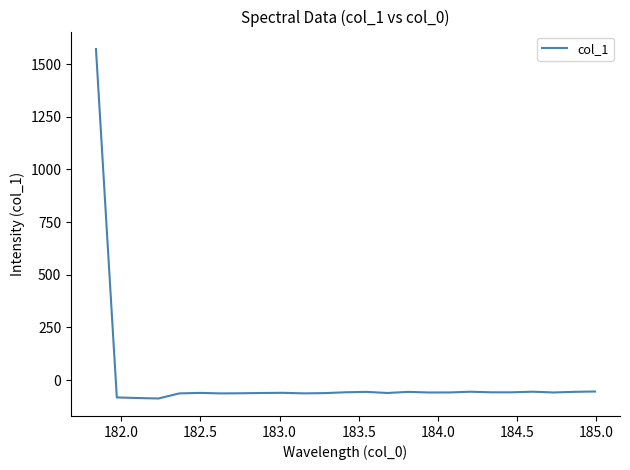

True or false: the data has more than 0 interior local peaks.

True